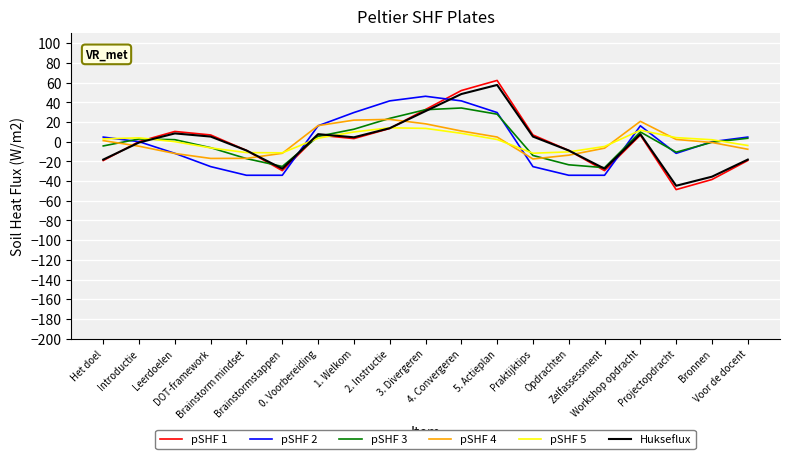

Rank the series by their maximum value, from highest to lowest.

pSHF 1, Hukseflux, pSHF 2, pSHF 3, pSHF 4, pSHF 5